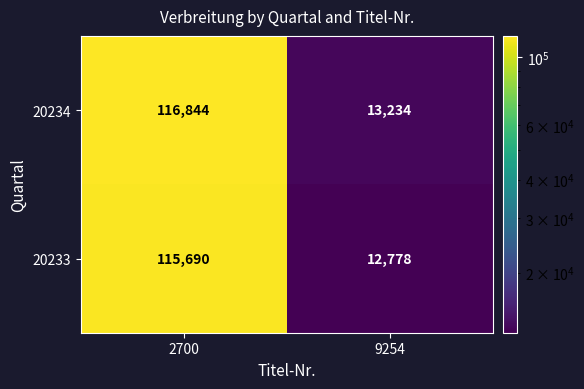

Read the 20234 value at 9254, to the nearest 10.

13230